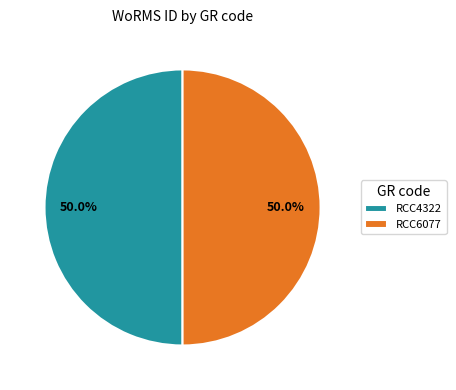

What is the ratio of the value at RCC4322 to the value at RCC6077?

1.0